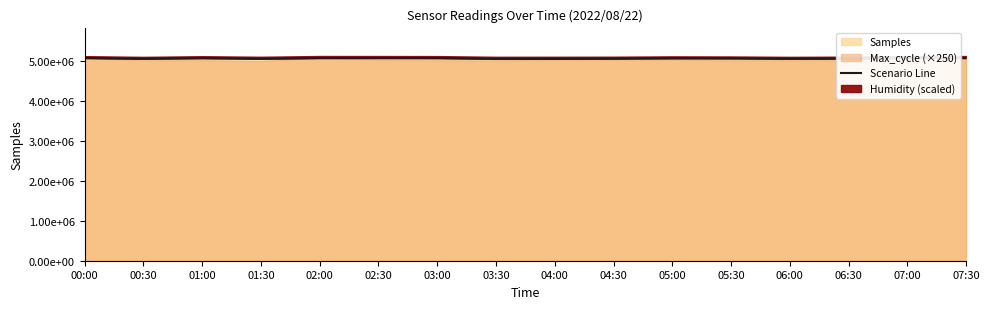

How many data points are less than 5058903?

8